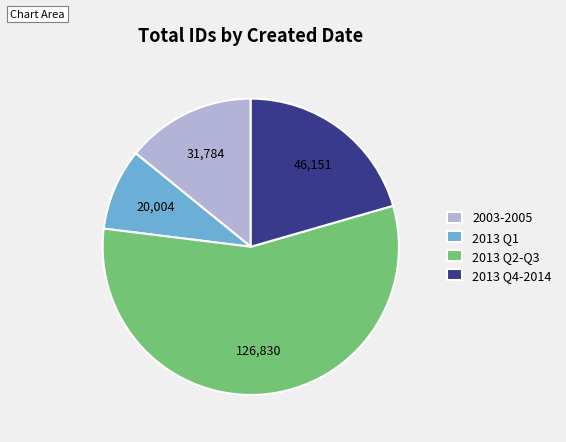

Which slice represents more than half of the pie?

2013 Q2-Q3